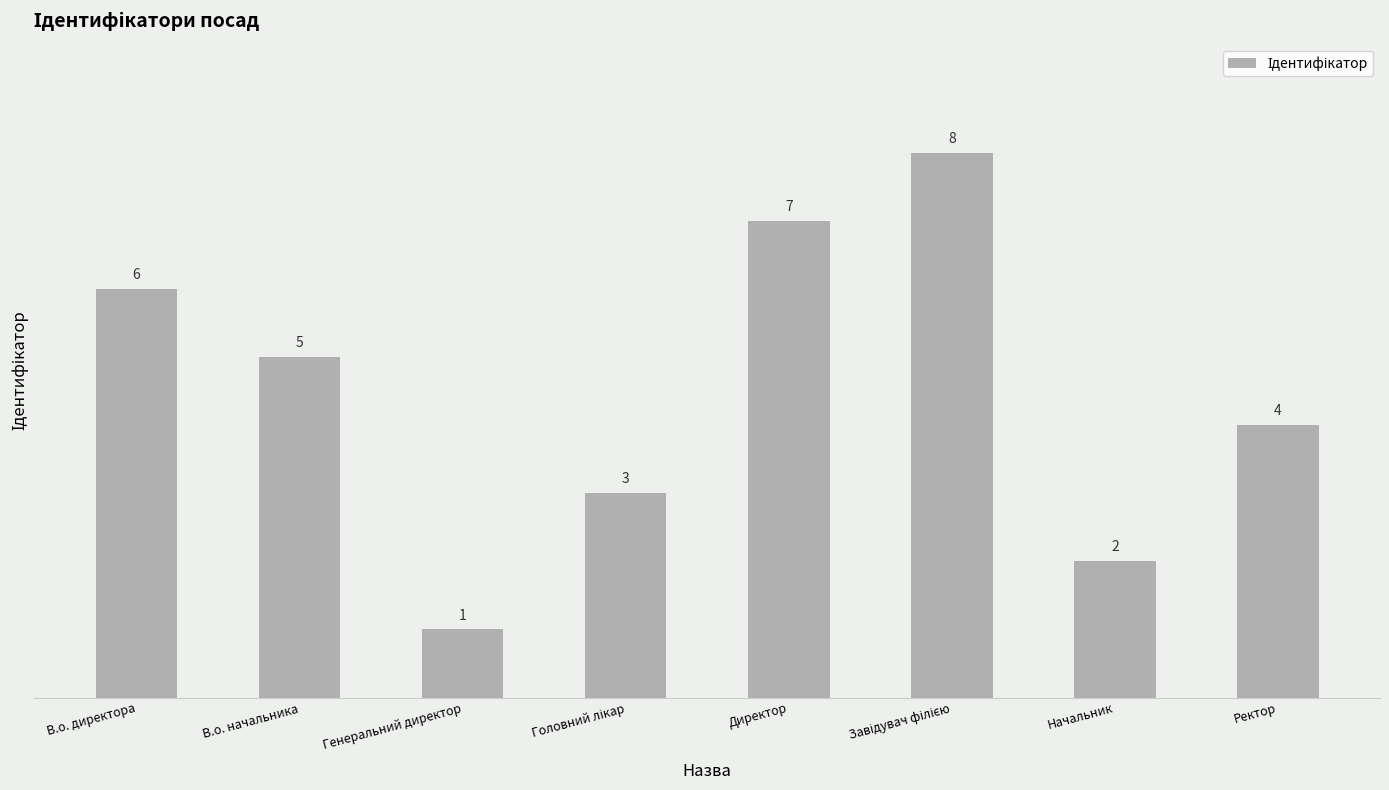

Between Начальник and В.о. начальника, which is larger?

В.о. начальника